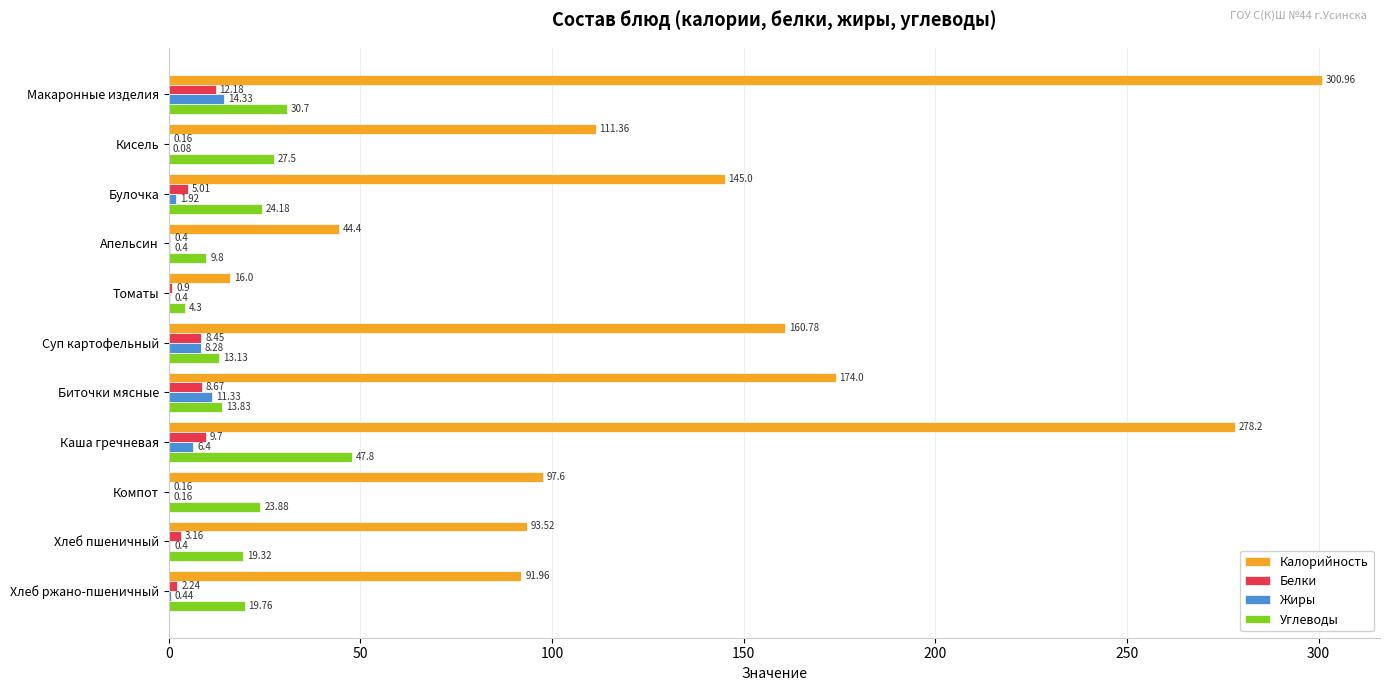

At which label is Жиры closest to 7?

Каша гречневая